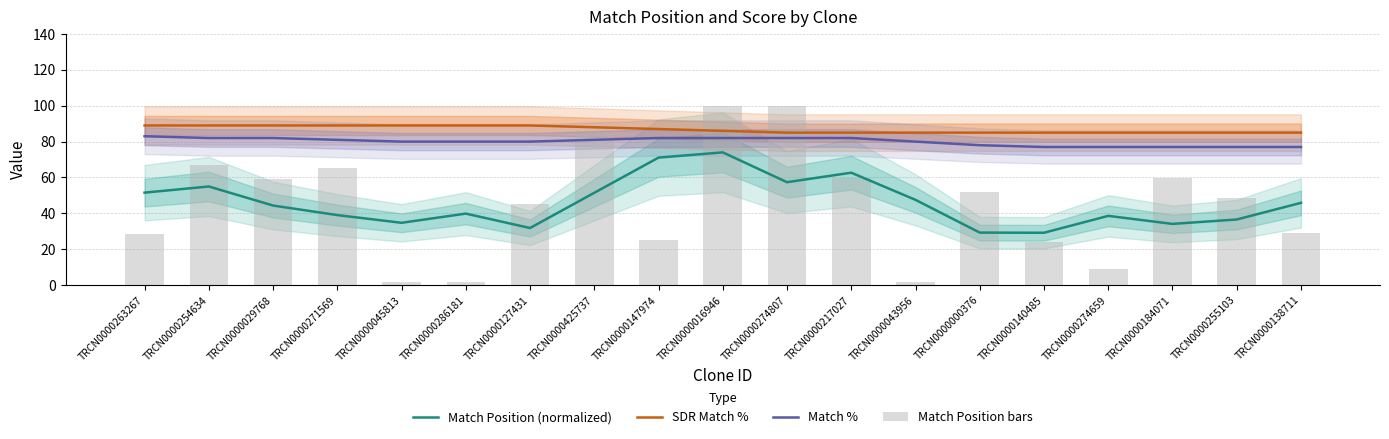

What is the lowest value of the Match Position (normalized) series?

29.2